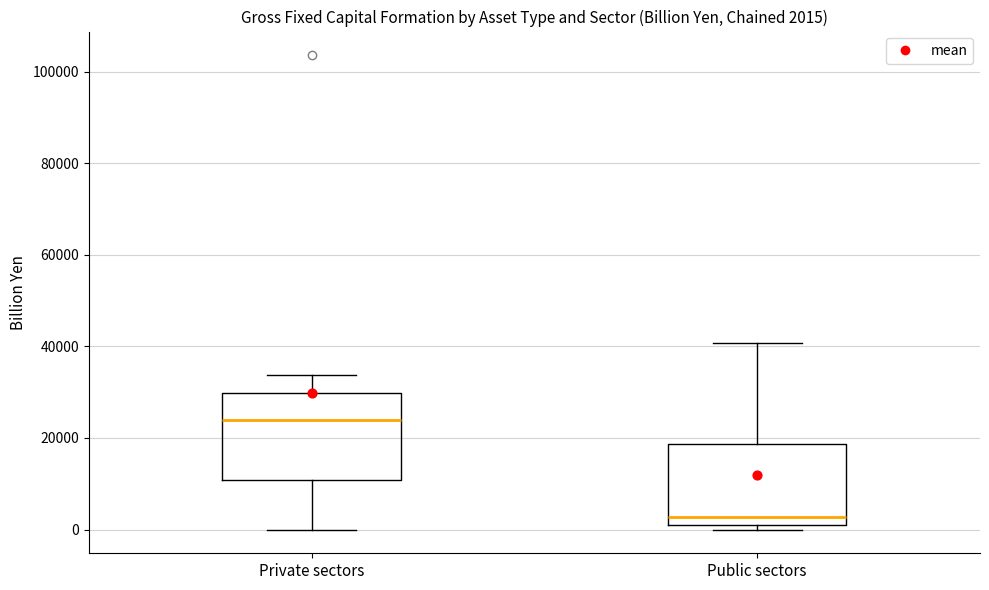

Which box has the lowest median line?

Public sectors